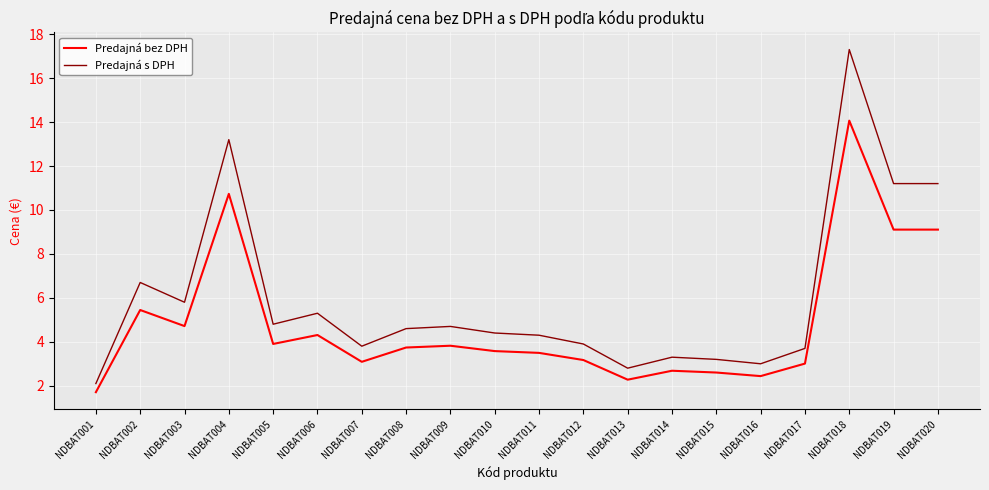

Where is the first local maximum for Predajná bez DPH?

NDBAT002